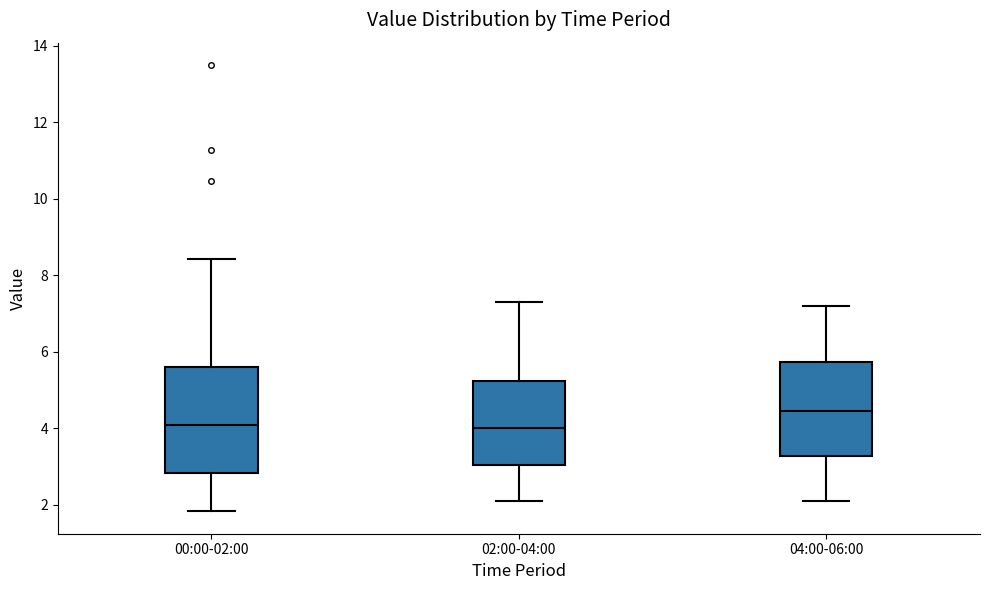

Reading left to right, transcribe this box plot: for each box, give where its median line is, the range the box spans, and where its two whiskers end, as read against the y-axis. The values are not printed on the chart, so give them approximately, as read against the axis.

00:00-02:00: median 4.2, box 2.8 to 5.6, whiskers 1.8 to 8.4
02:00-04:00: median 4.0, box 3.0 to 5.2, whiskers 2.2 to 7.4
04:00-06:00: median 4.4, box 3.2 to 5.8, whiskers 2.2 to 7.2